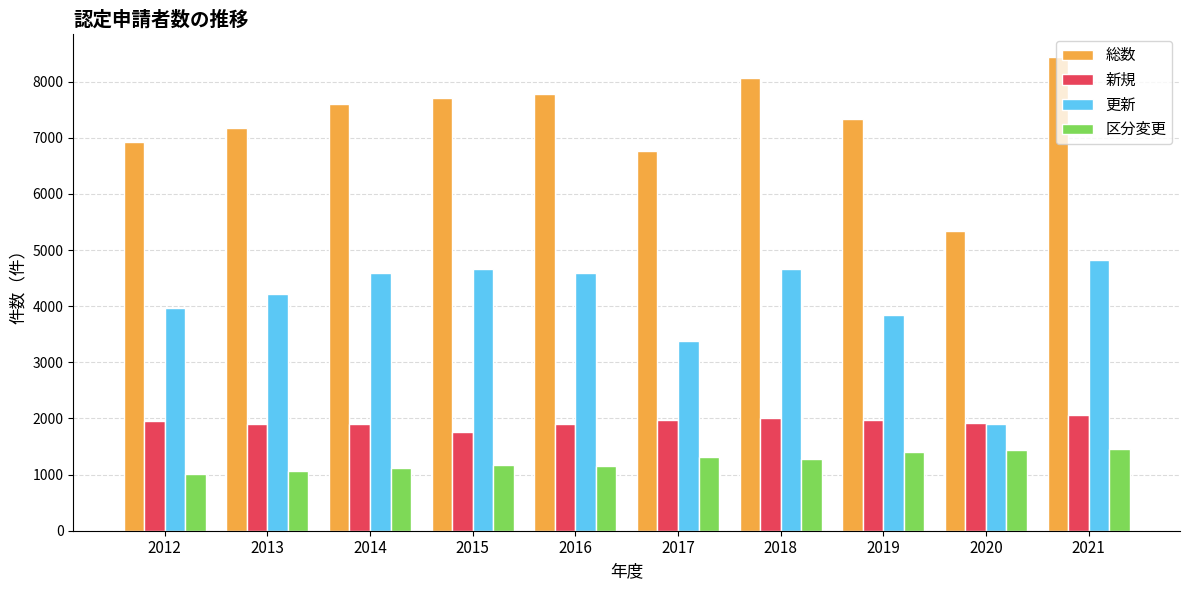

What are all the series names shown in the legend?

総数, 新規, 更新, 区分変更